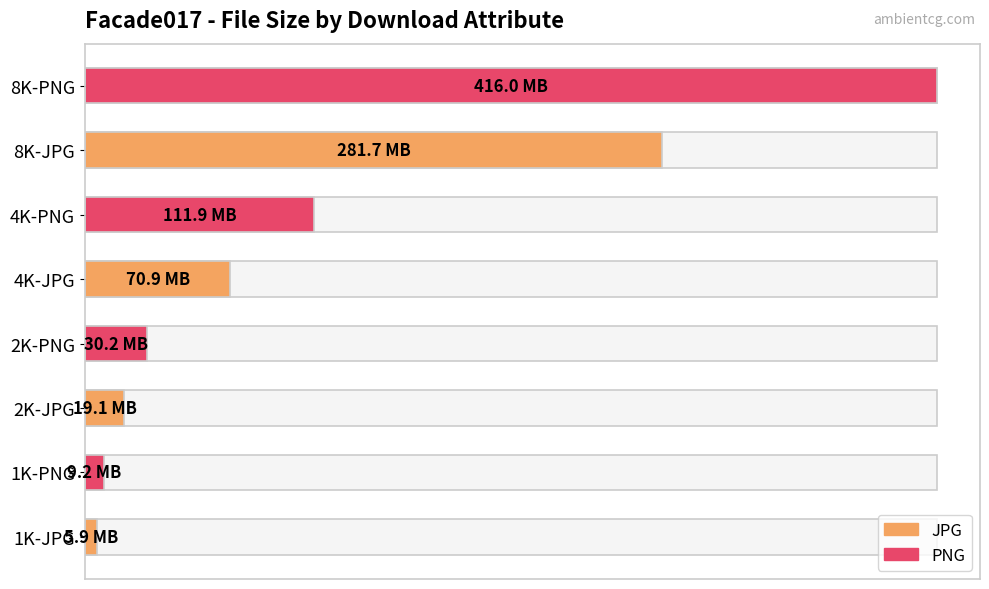

What is the value of the 1st bar from the left?

6209940